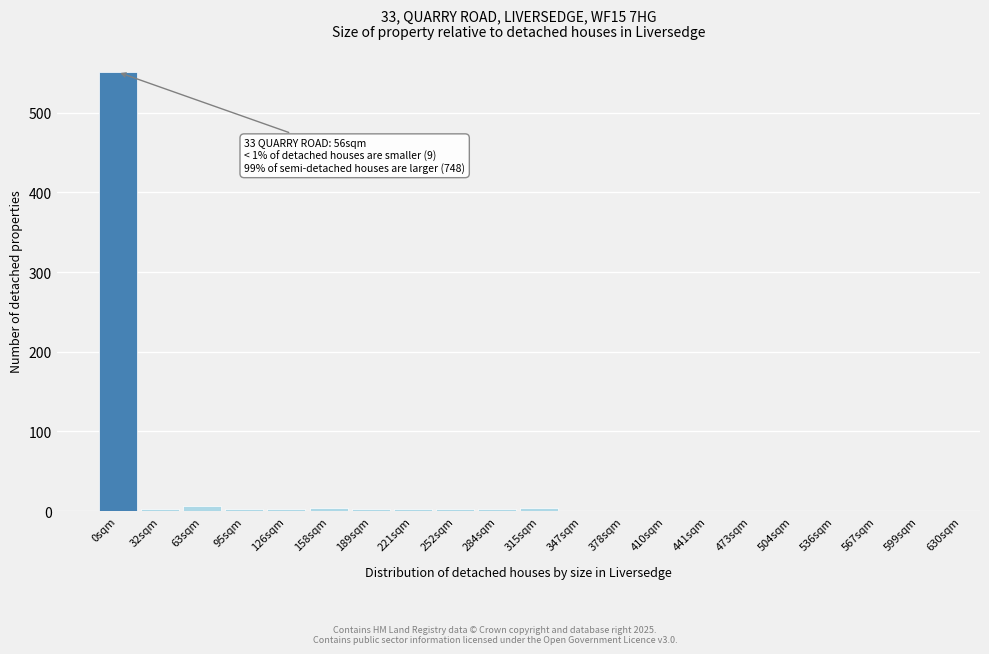

Which label corresponds to the largest value in the chart?

0sqm